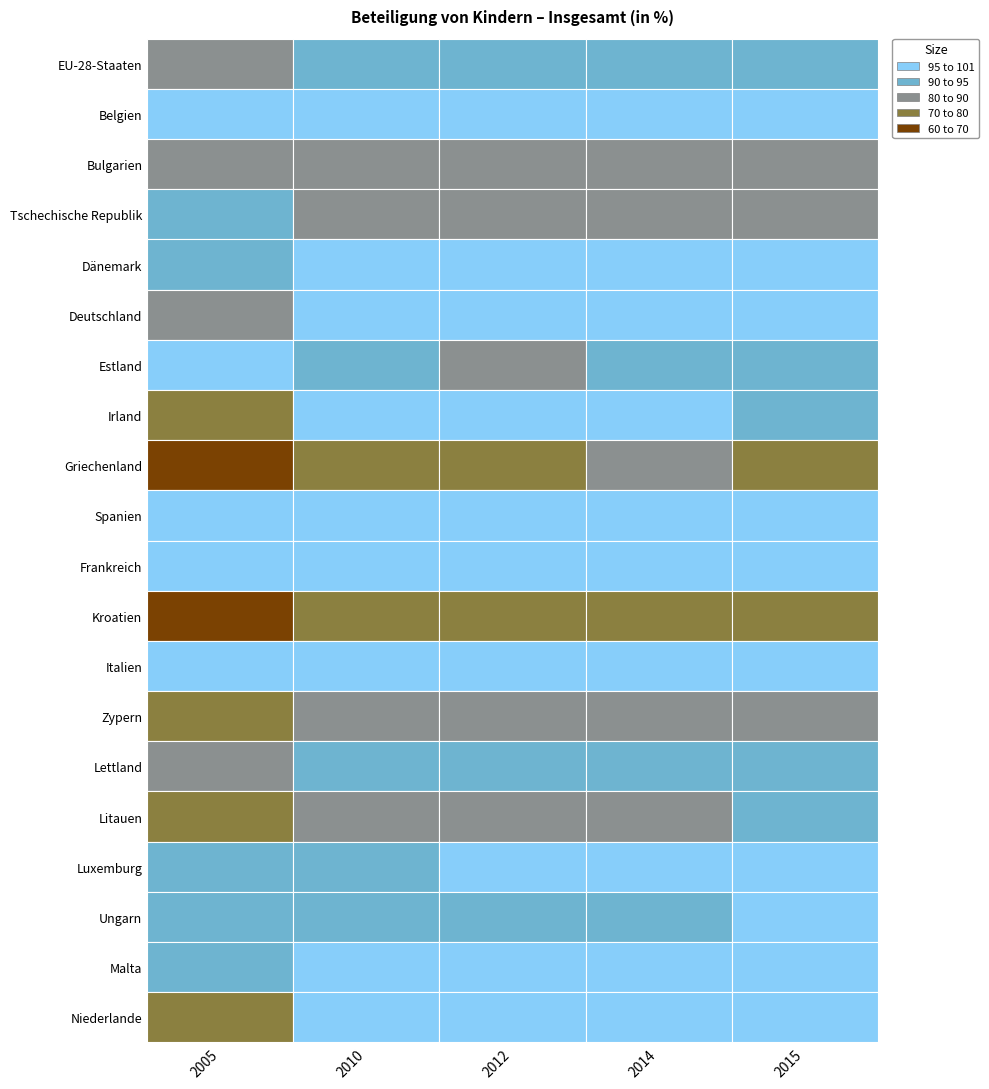

What value does the Frankreich series have at 2005?

100.0